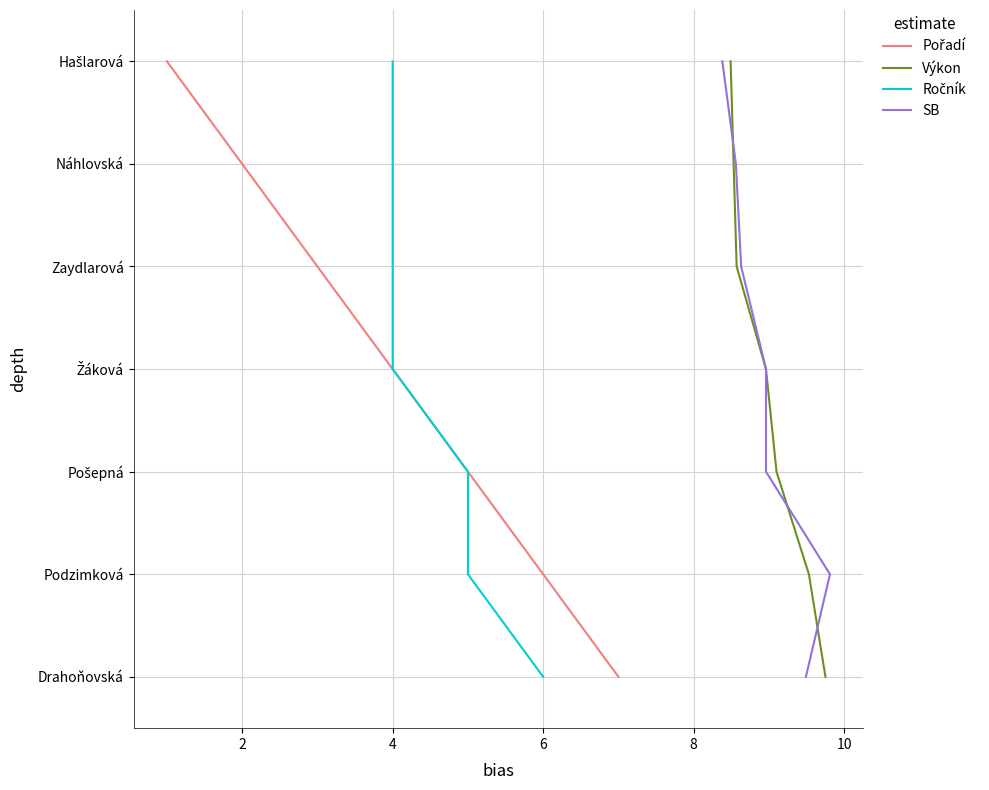

Between 12 and 6, which is larger?

12